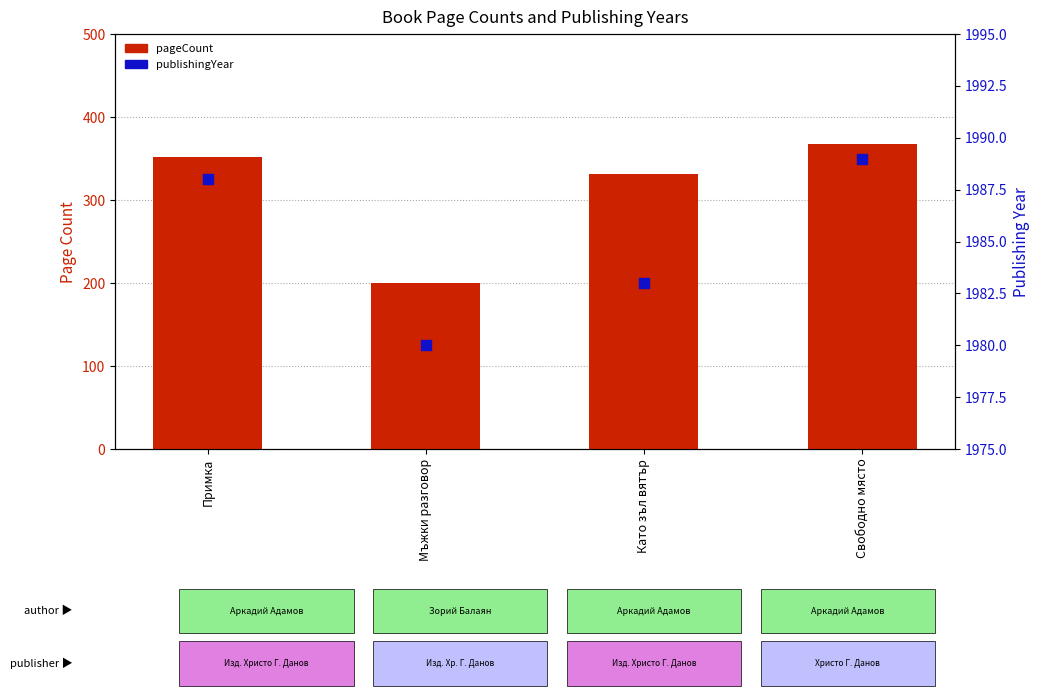

Which series has the widest spread of Y values?

pageCount